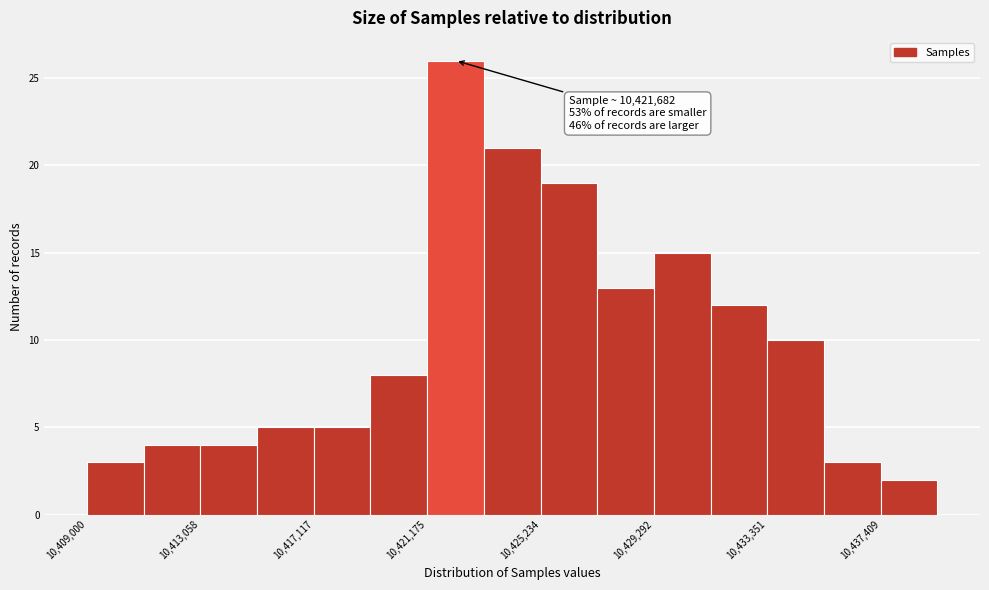

Which range on the x-axis has the tallest bar?

10421000 to 10423000